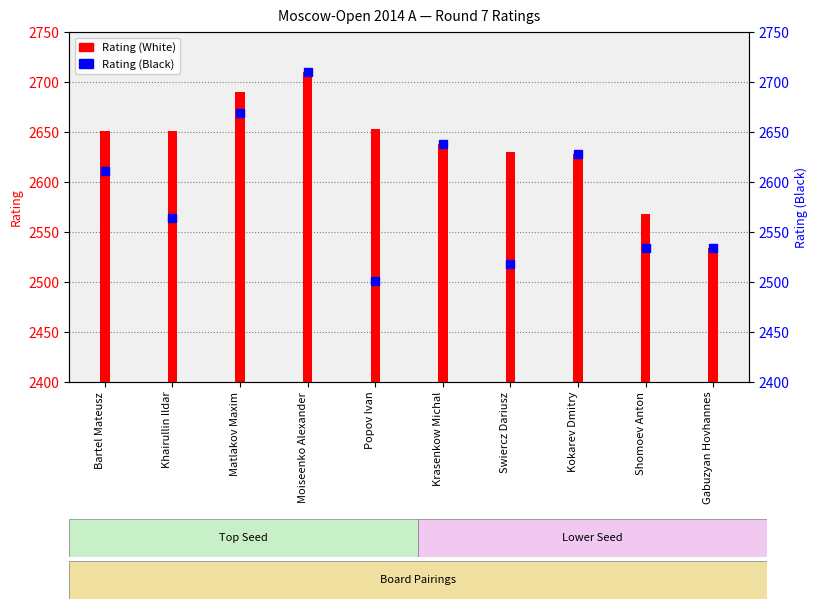

The chart shows a value of 2638 at Krasenkow Michal. True or false?

True